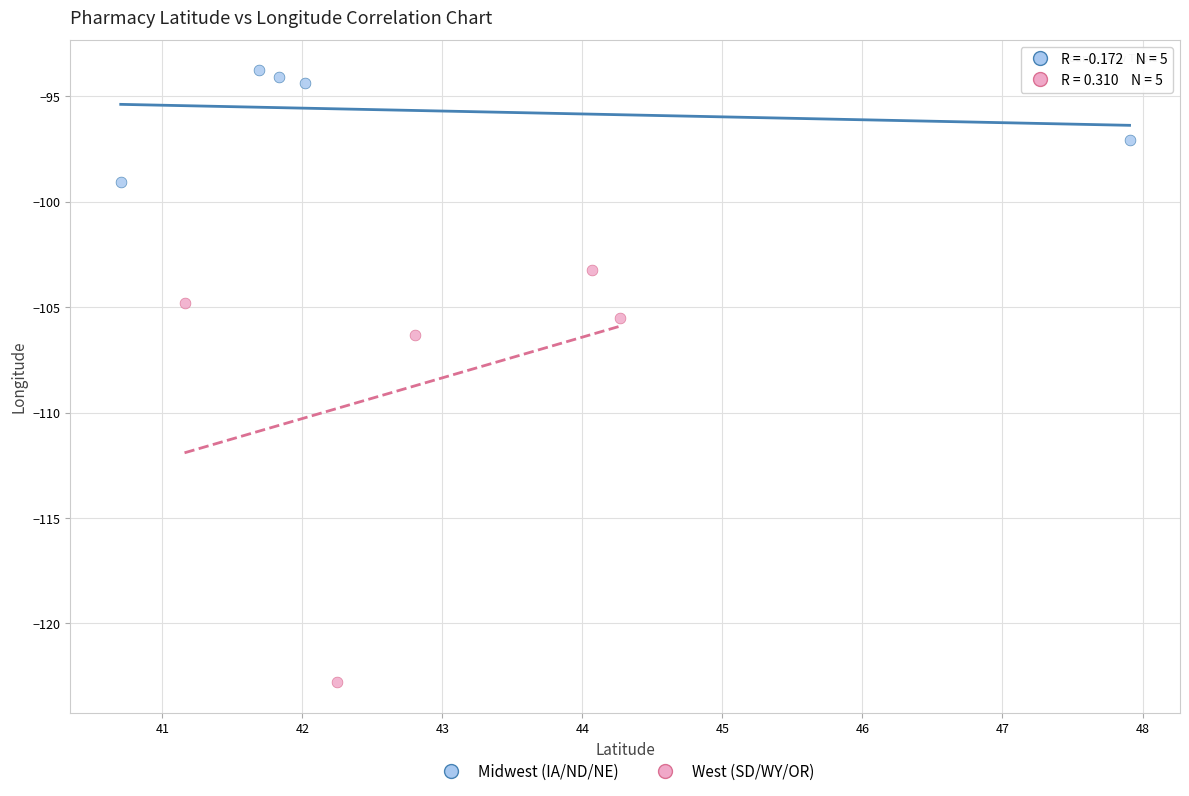

Which series contains the highest Y value?

Midwest (IA/ND/NE)